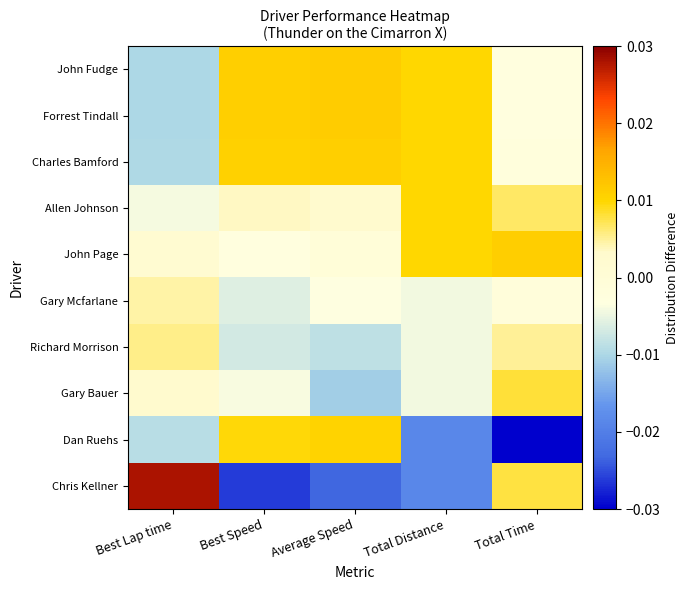

Reading left to right, list all the values displayed in this chart.

John Fudge: Best Lap time=-0.0	Best Speed=0.0	Average Speed=0.0	Total Distance=0.0	Total Time=-0.0
Forrest Tindall: Best Lap time=-0.0	Best Speed=0.0	Average Speed=0.0	Total Distance=0.0	Total Time=-0.0
Charles Bamford: Best Lap time=-0.0	Best Speed=0.0	Average Speed=0.0	Total Distance=0.0	Total Time=-0.0
Allen Johnson: Best Lap time=-0.0	Best Speed=0.0	Average Speed=0.0	Total Distance=0.0	Total Time=0.0
John Page: Best Lap time=0.0	Best Speed=-0.0	Average Speed=-0.0	Total Distance=0.0	Total Time=0.0
Gary Mcfarlane: Best Lap time=0.0	Best Speed=-0.0	Average Speed=-0.0	Total Distance=-0.0	Total Time=-0.0
Richard Morrison: Best Lap time=0.0	Best Speed=-0.0	Average Speed=-0.0	Total Distance=-0.0	Total Time=0.0
Gary Bauer: Best Lap time=0.0	Best Speed=-0.0	Average Speed=-0.0	Total Distance=-0.0	Total Time=0.0
Dan Ruehs: Best Lap time=-0.0	Best Speed=0.0	Average Speed=0.0	Total Distance=-0.0	Total Time=-0.0
Chris Kellner: Best Lap time=0.0	Best Speed=-0.0	Average Speed=-0.0	Total Distance=-0.0	Total Time=0.0